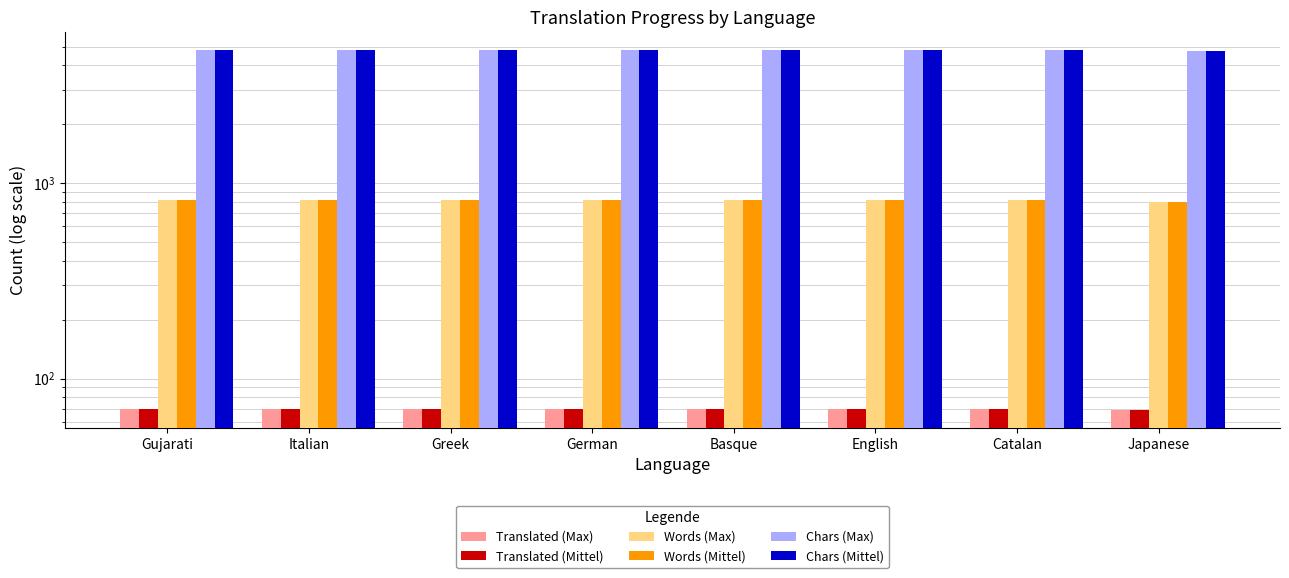

Count the number of categories in the chart.

8